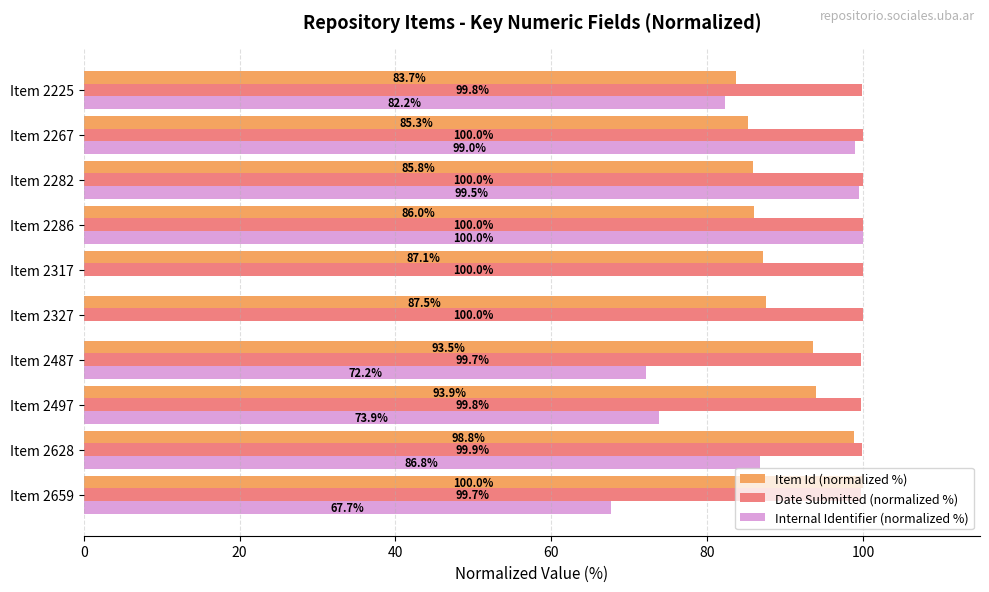

True or false: Internal Identifier (normalized %) has a value of 72.2 at Item 2487.

True